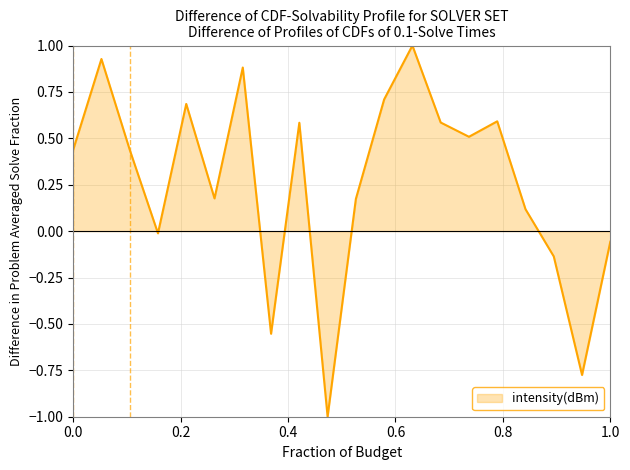

How many distinct data groups are displayed?

1